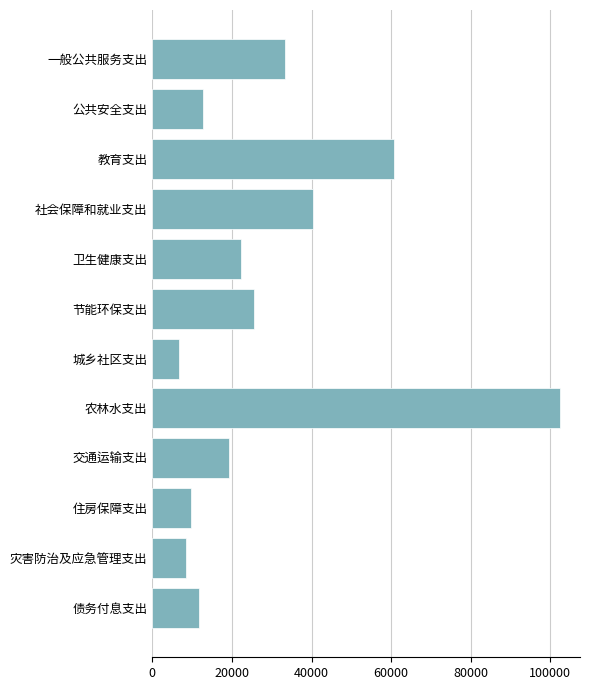

Rank the categories by value from highest to lowest.

农林水支出, 教育支出, 社会保障和就业支出, 一般公共服务支出, 节能环保支出, 卫生健康支出, 交通运输支出, 公共安全支出, 债务付息支出, 住房保障支出, 灾害防治及应急管理支出, 城乡社区支出